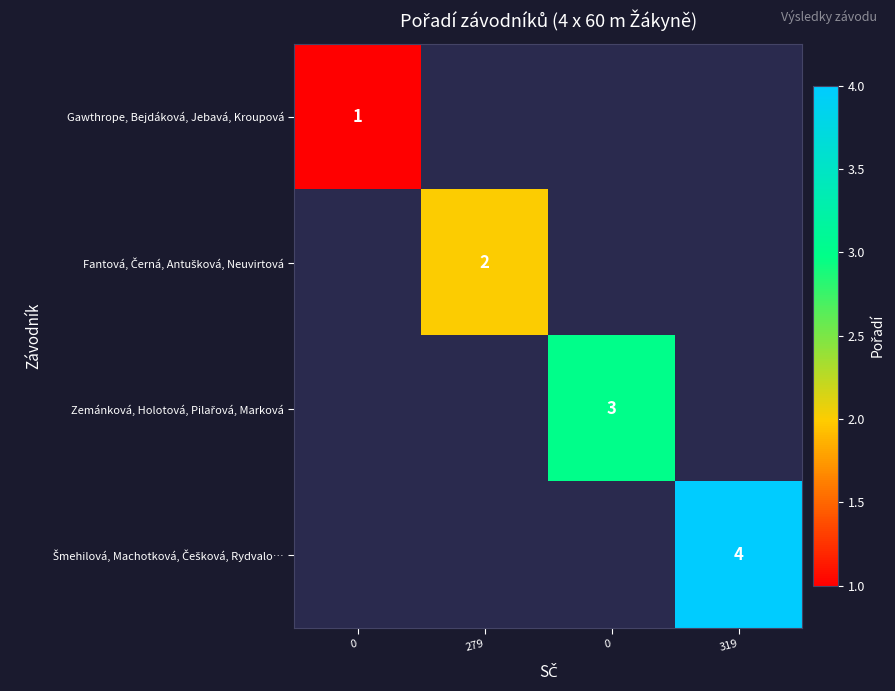

Which series has the widest spread of values?

Gawthrope, Bejdáková, Jebavá, Kroupová